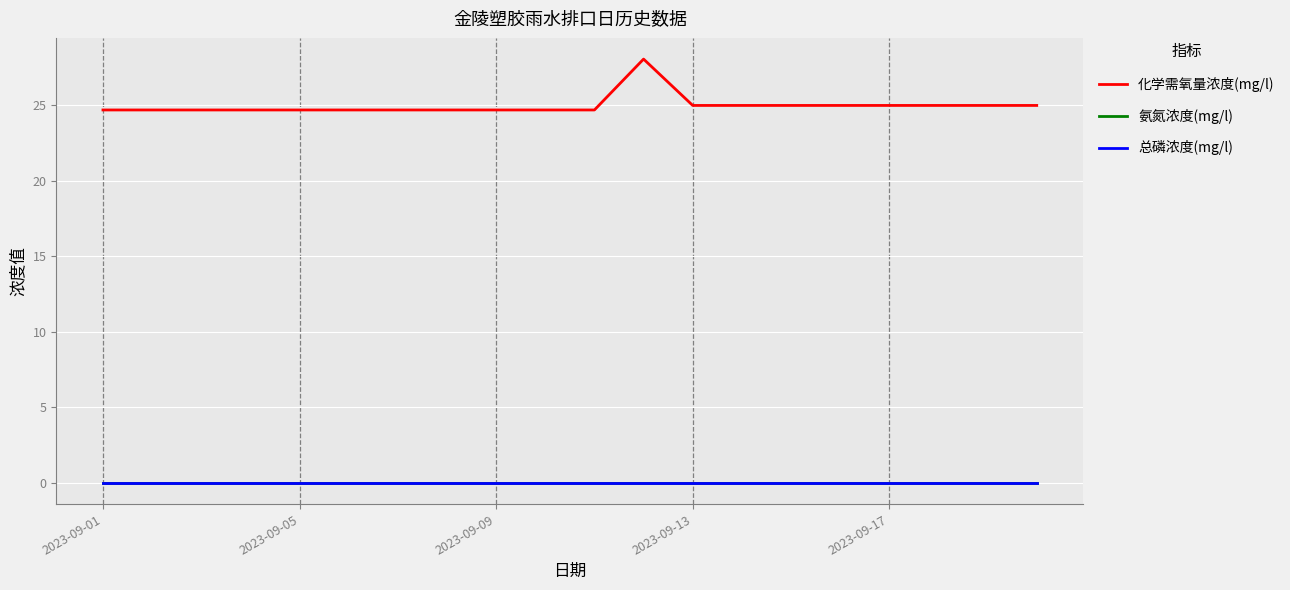

Is this an area chart (filled region under the line)?

No